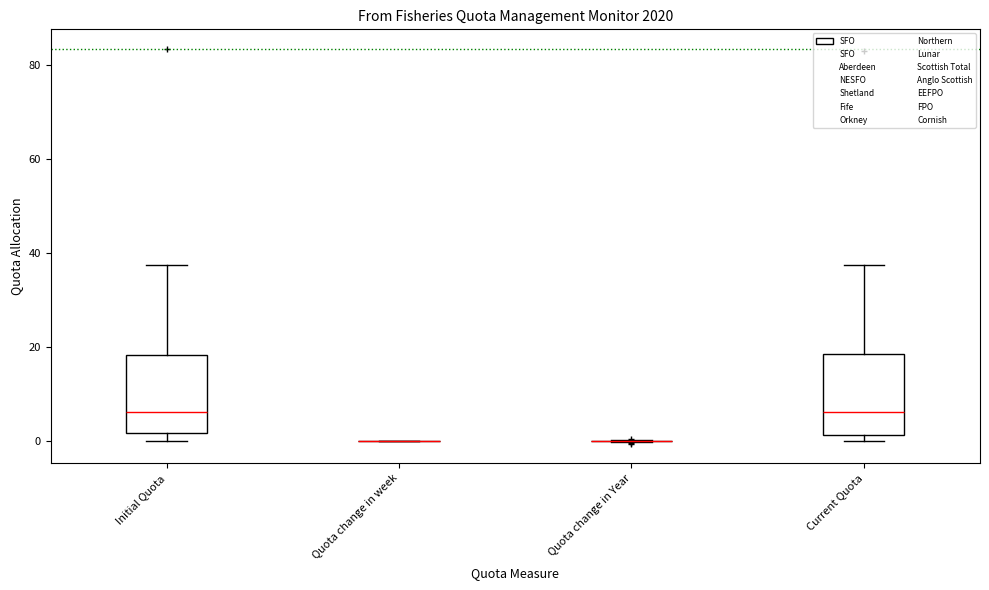

Reading left to right, read every box against the y-axis: the position of its median line, the range the box covers, and the ends of its whiskers. The values are not printed on the chart, so give them approximately, as read against the axis.

Initial Quota: median 6, box 2 to 18, whiskers 0 to 38
Quota change in week: box collapsed to a line at 0, whiskers 0 to 0
Quota change in Year: box collapsed to a line at 0, whiskers 0 to 0
Current Quota: median 6, box 2 to 18, whiskers 0 to 38